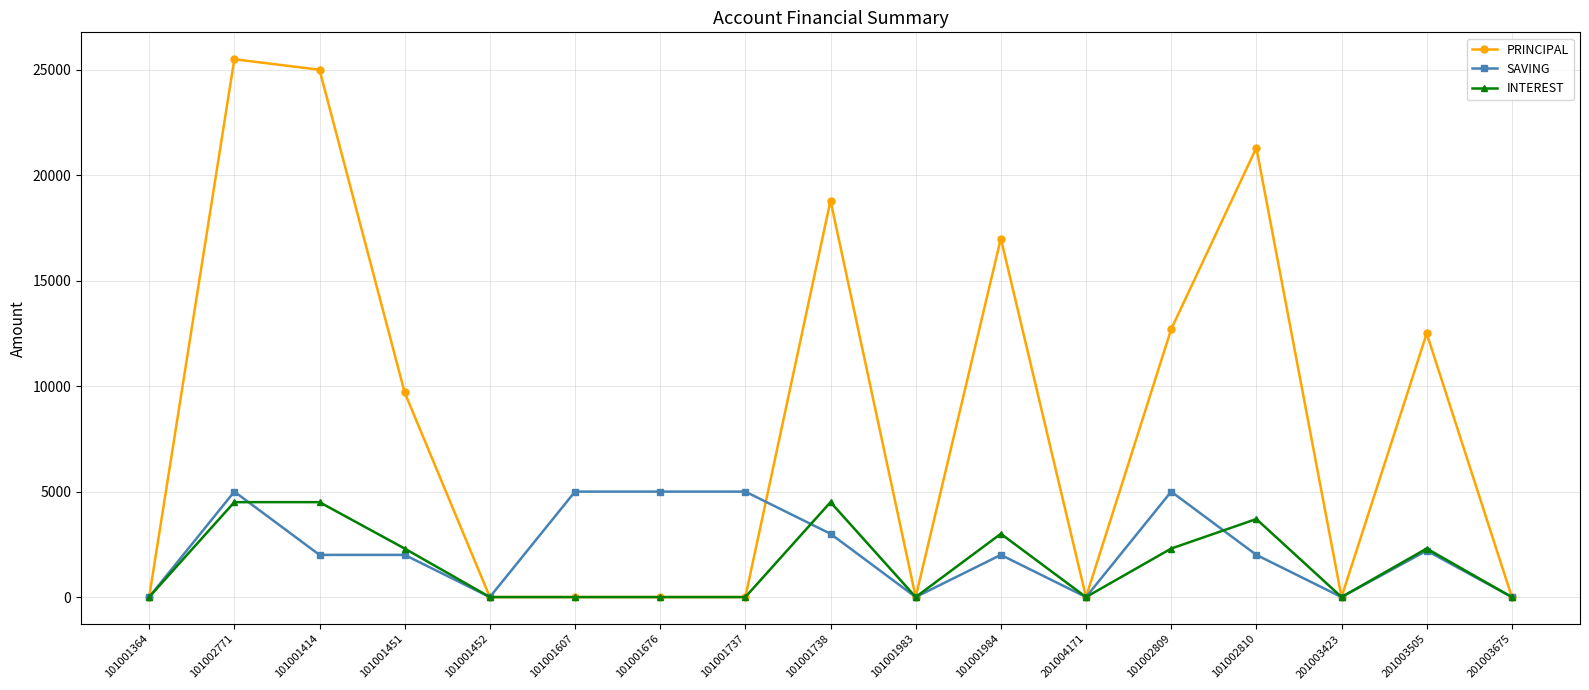

What is the value of the PRINCIPAL point at the 3rd from the left?

25000